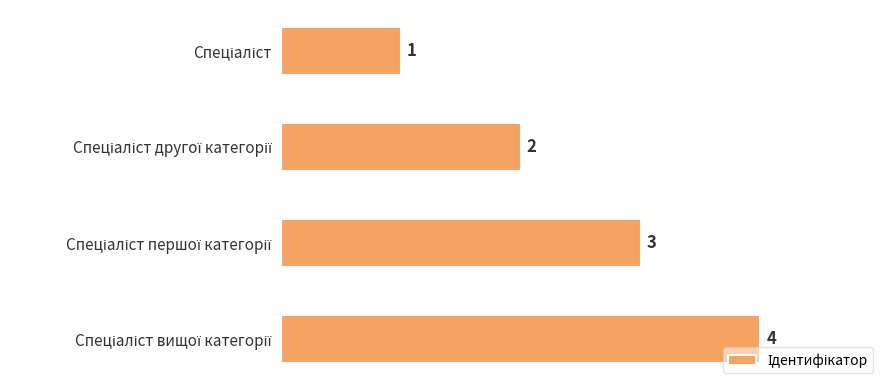

What is the value of the 4th bar from the top?

4